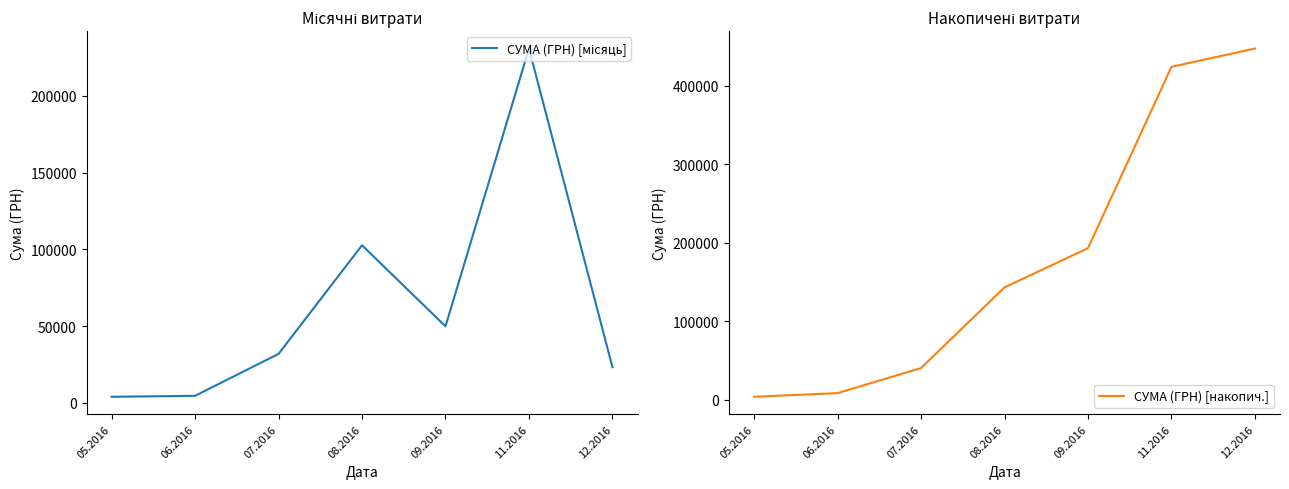

At which category is the sum across all series the highest?

11.2016